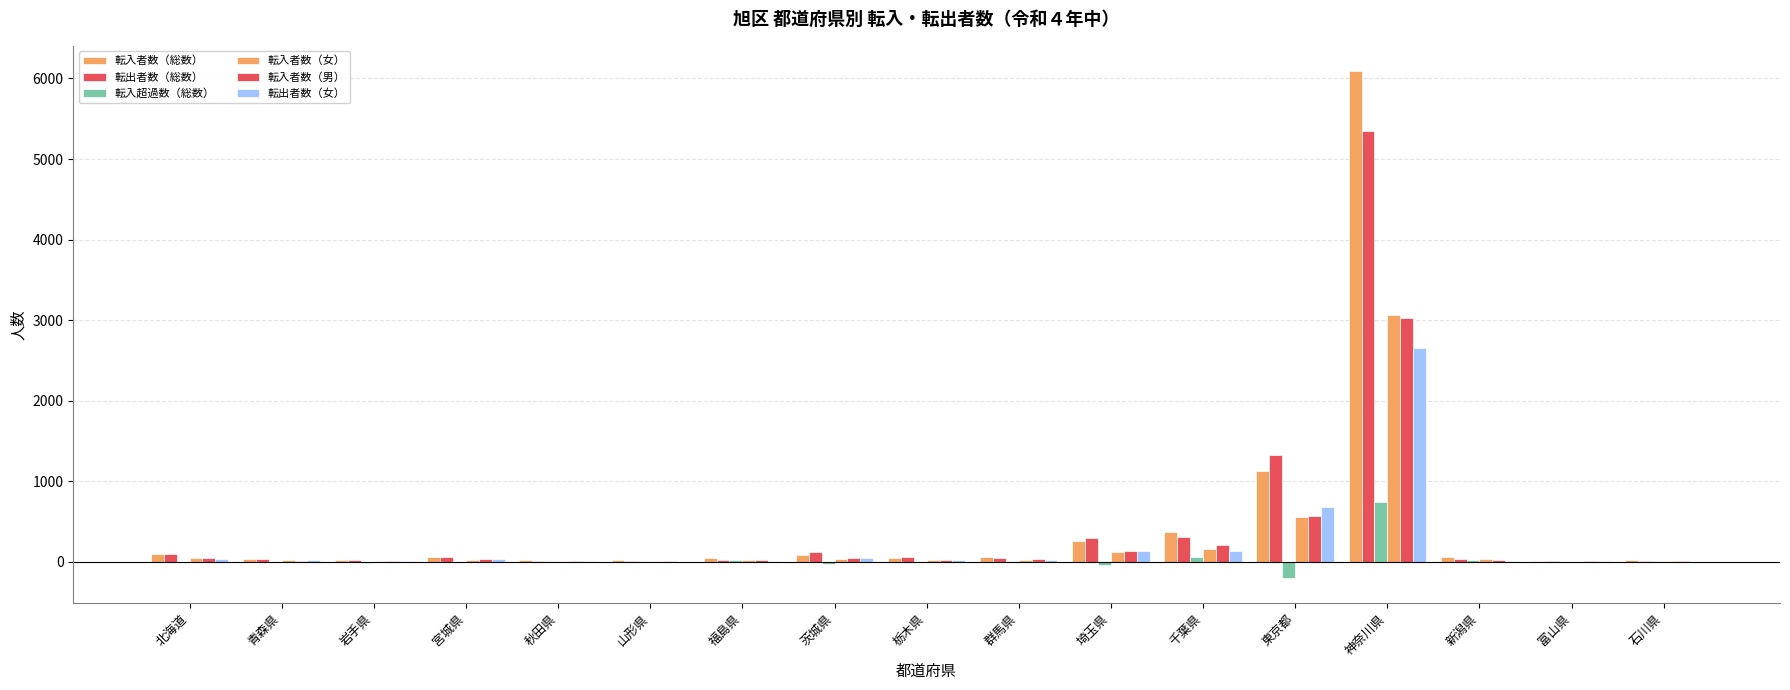

How many data points does each series have?

17